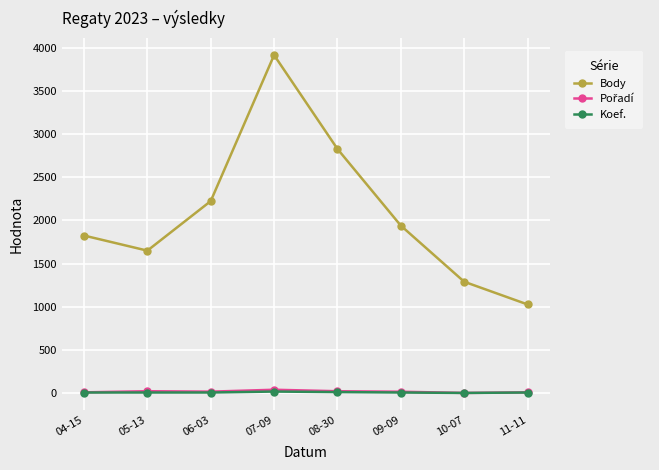

At how many categories does at least one series exceed 726?

8